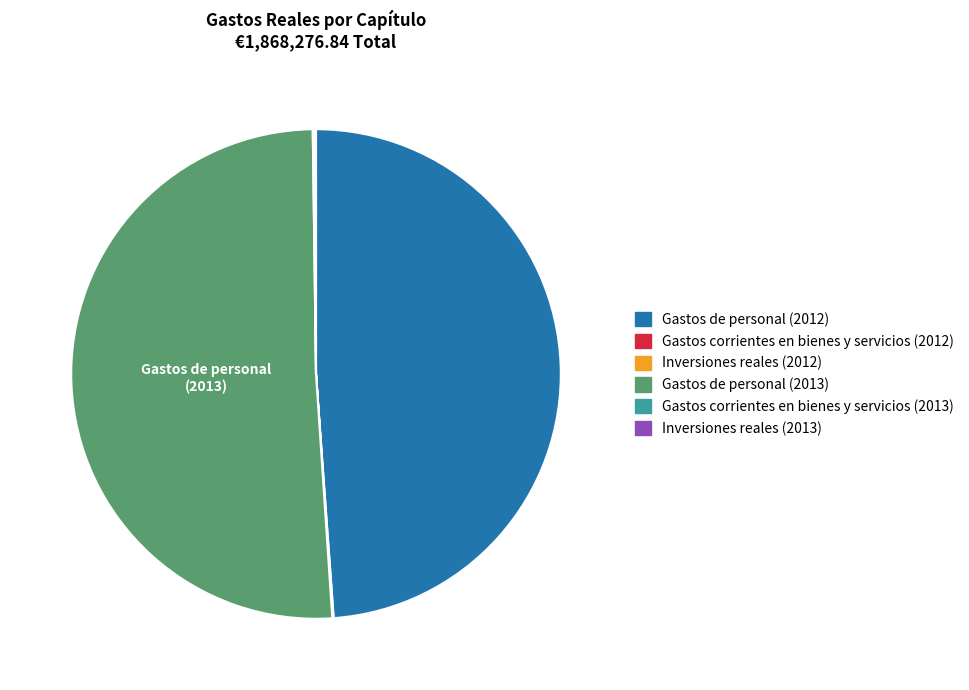

Is there any slice that represents more than half of the pie?

Yes